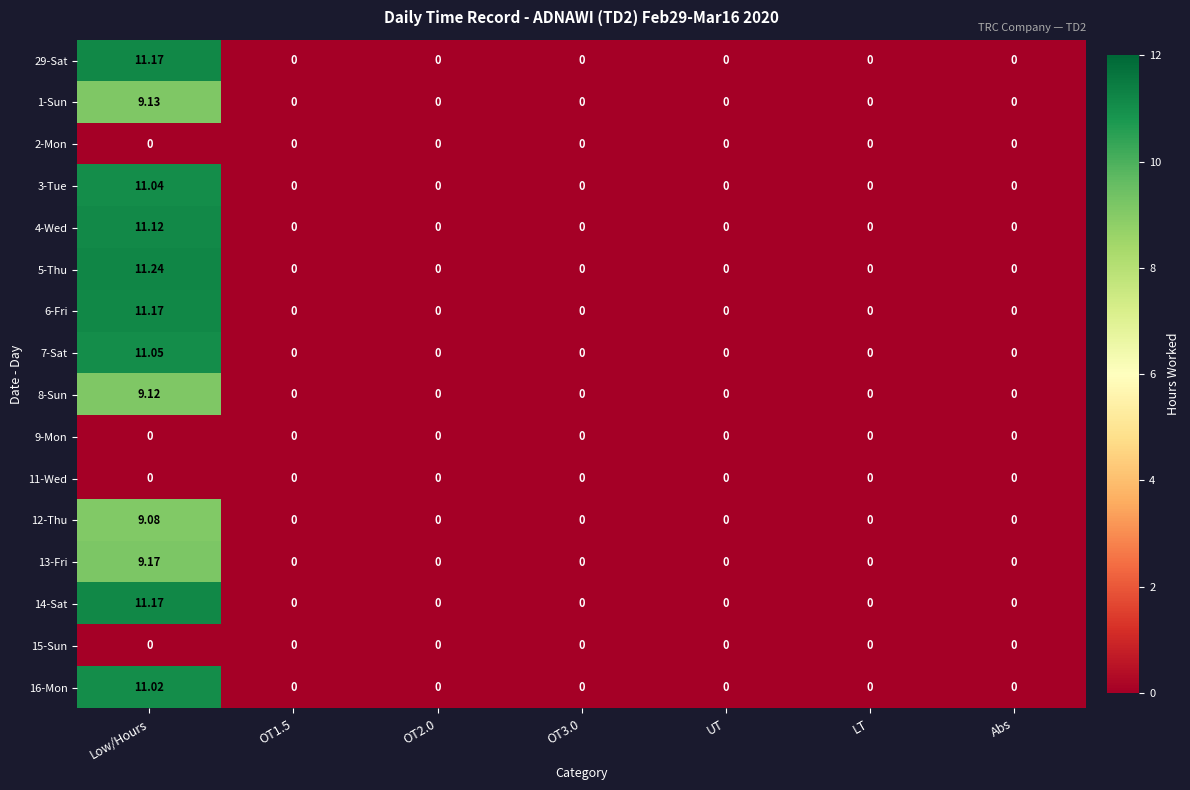

Which category has the highest value in the 13-Fri series?

Low/Hours